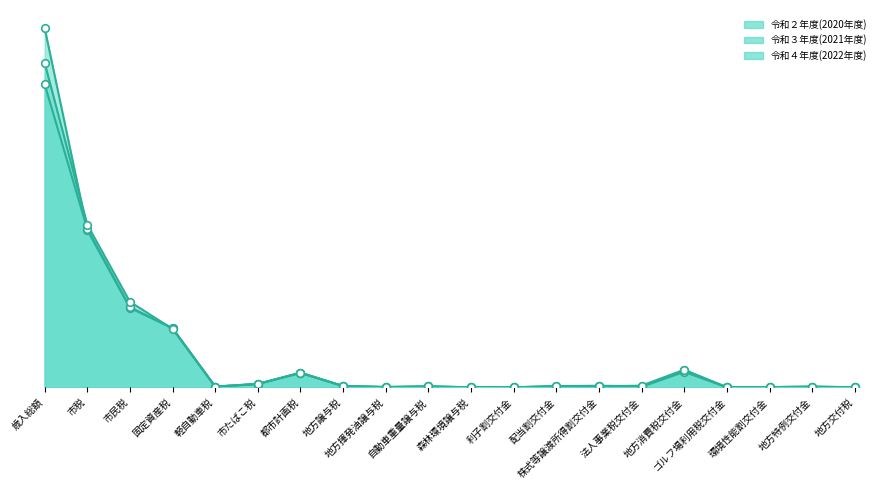

Is the value of 令和２年度(2020年度) at 利子割交付金 greater than the value of 令和４年度(2022年度) at ゴルフ場利用税交付金?

No